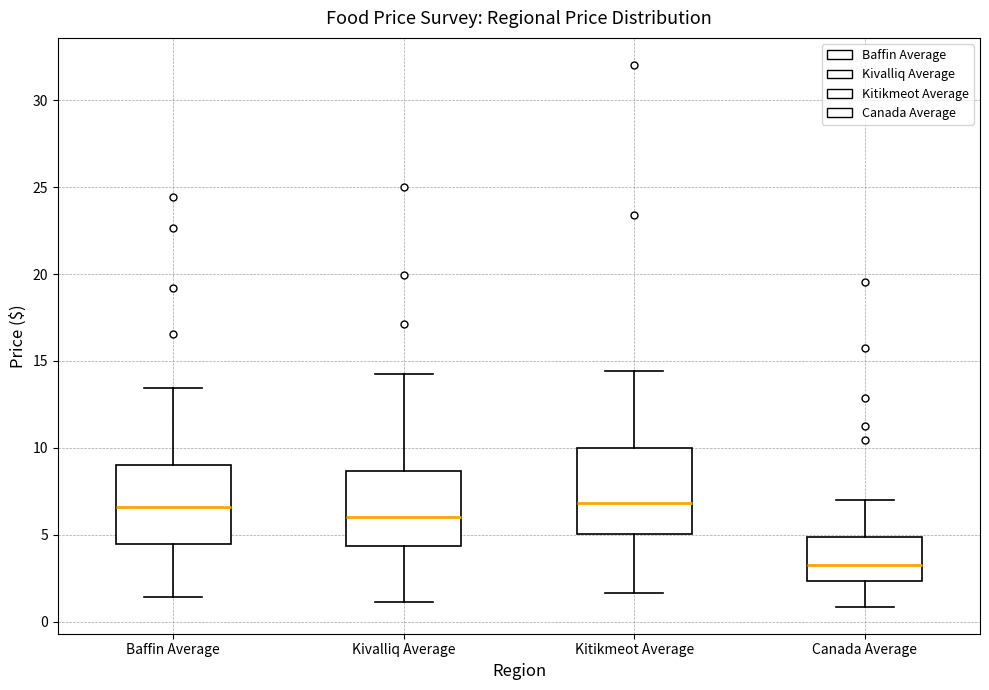

Reading left to right, transcribe this box plot: for each box, give where its median line is, the range the box spans, and where its two whiskers end, as read against the y-axis. The values are not printed on the chart, so give them approximately, as read against the axis.

Baffin Average: median 6.5, box 4.5 to 9.0, whiskers 1.5 to 13.5
Kivalliq Average: median 6.0, box 4.5 to 8.5, whiskers 1.0 to 14.5
Kitikmeot Average: median 7.0, box 5.0 to 10.0, whiskers 1.5 to 14.5
Canada Average: median 3.5, box 2.5 to 5.0, whiskers 1.0 to 7.0